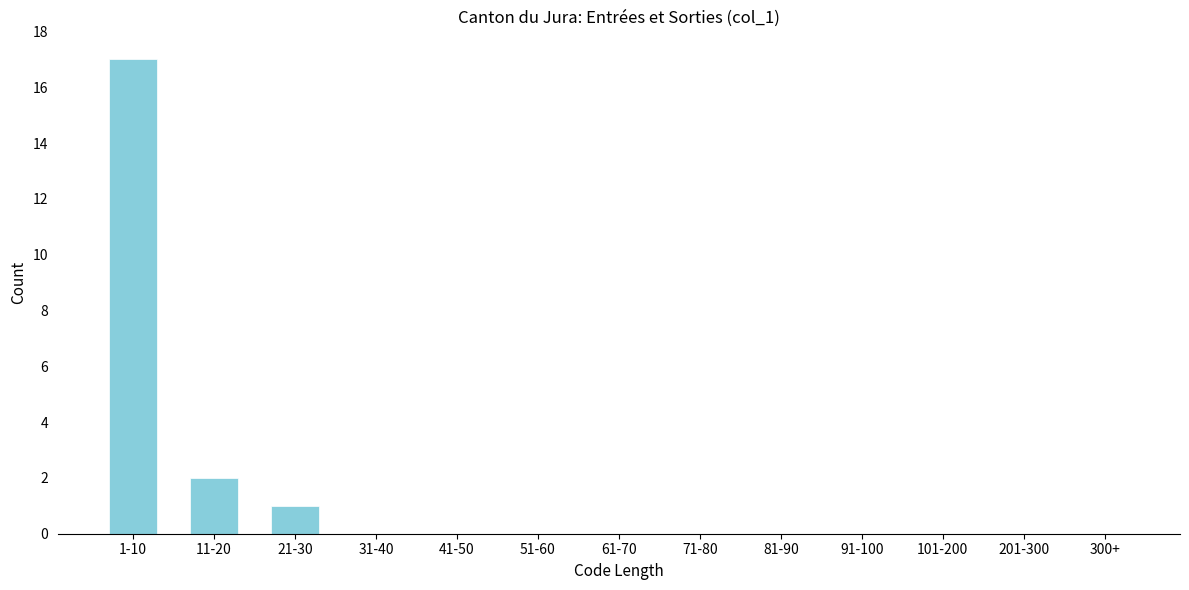

Reading right to left, transcribe all the data shown in this chart.

300+=0	201-300=0	101-200=0	91-100=0	81-90=0	71-80=0	61-70=0	51-60=0	41-50=0	31-40=0	21-30=1	11-20=2	1-10=17